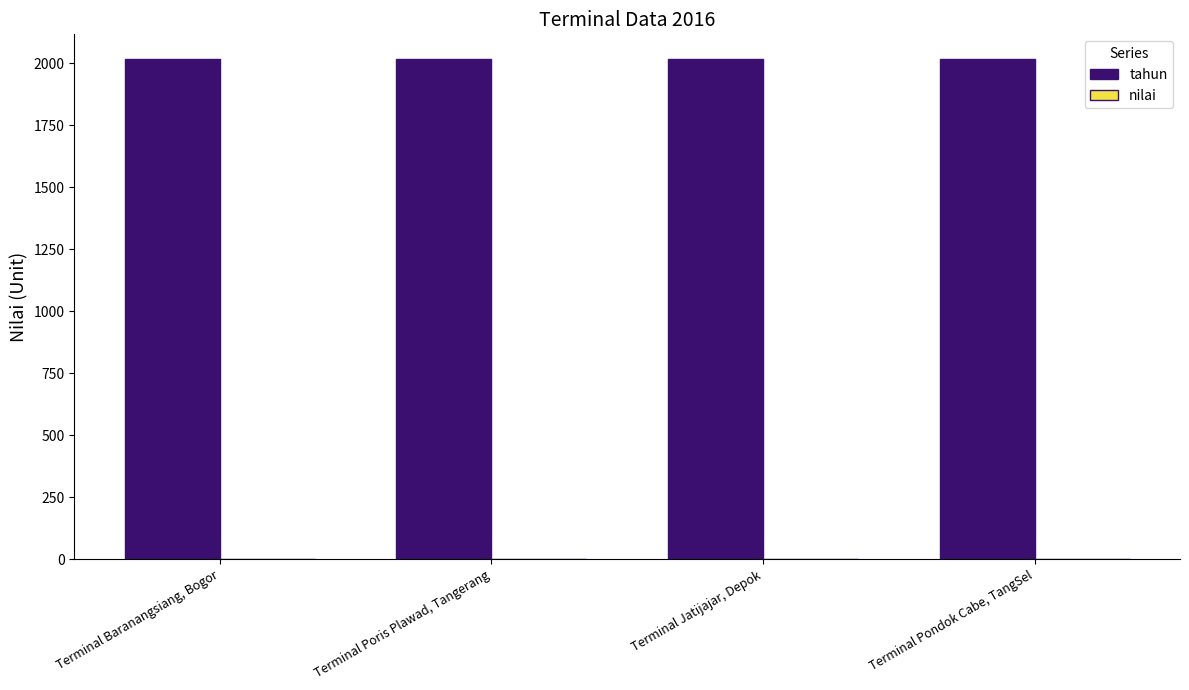

Rank the series by their average value, from highest to lowest.

tahun, nilai